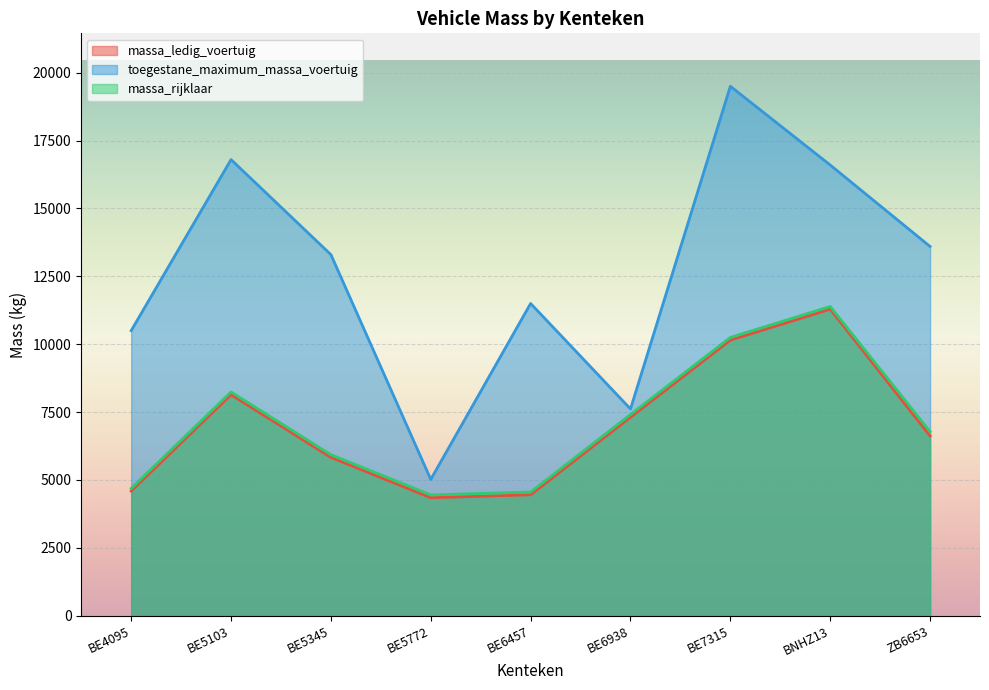

What is the label of the 3rd point from the right?

BE7315